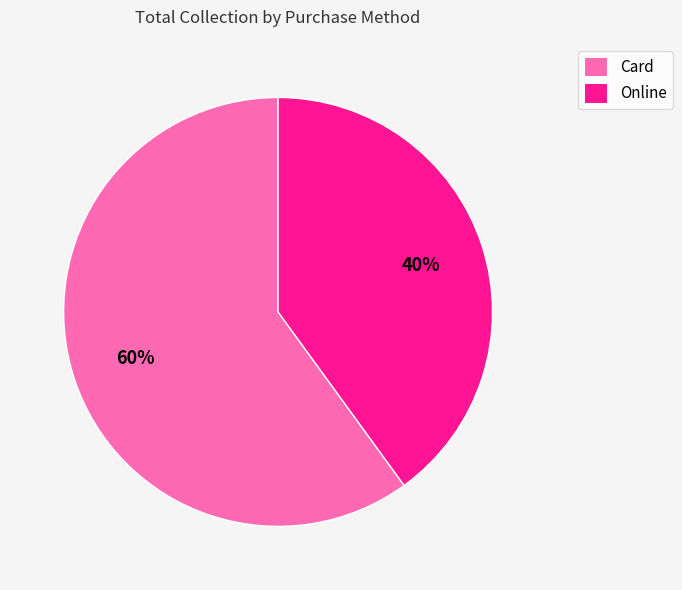

What is the smallest slice in the pie chart?

Online